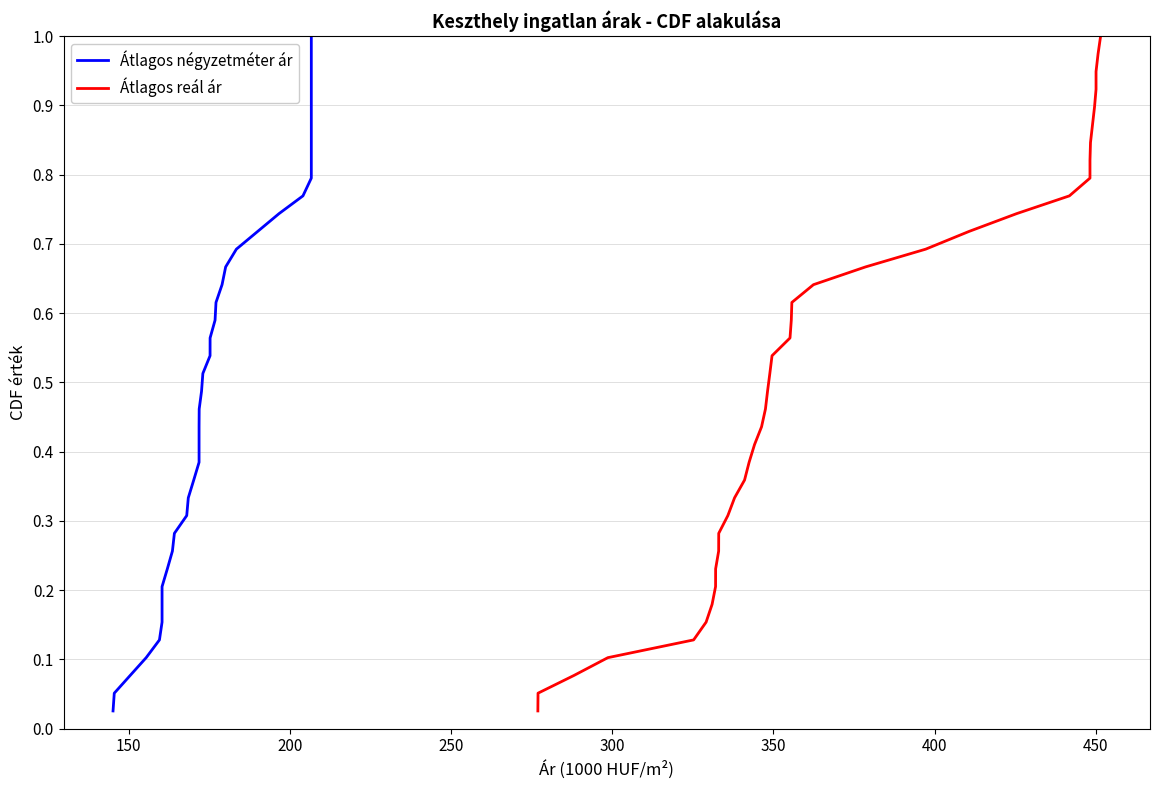

Reading left to right, transcribe all the data shown in this chart.

Átlagos négyzetméter ár: 0.0	0.1	0.1	0.1	0.1	0.2	0.2	0.2	0.2	0.3	0.3	0.3	0.3	0.4	0.4	0.4	0.4	0.5	0.5	0.5	0.5	0.6	0.6	0.6	0.6	0.7	0.7	0.7	0.7	0.8	0.8	0.8	0.8	0.9	0.9	0.9	0.9	1.0	1.0
Átlagos reál ár: 0.0	0.1	0.1	0.1	0.1	0.2	0.2	0.2	0.2	0.3	0.3	0.3	0.3	0.4	0.4	0.4	0.4	0.5	0.5	0.5	0.5	0.6	0.6	0.6	0.6	0.7	0.7	0.7	0.7	0.8	0.8	0.8	0.8	0.9	0.9	0.9	0.9	1.0	1.0